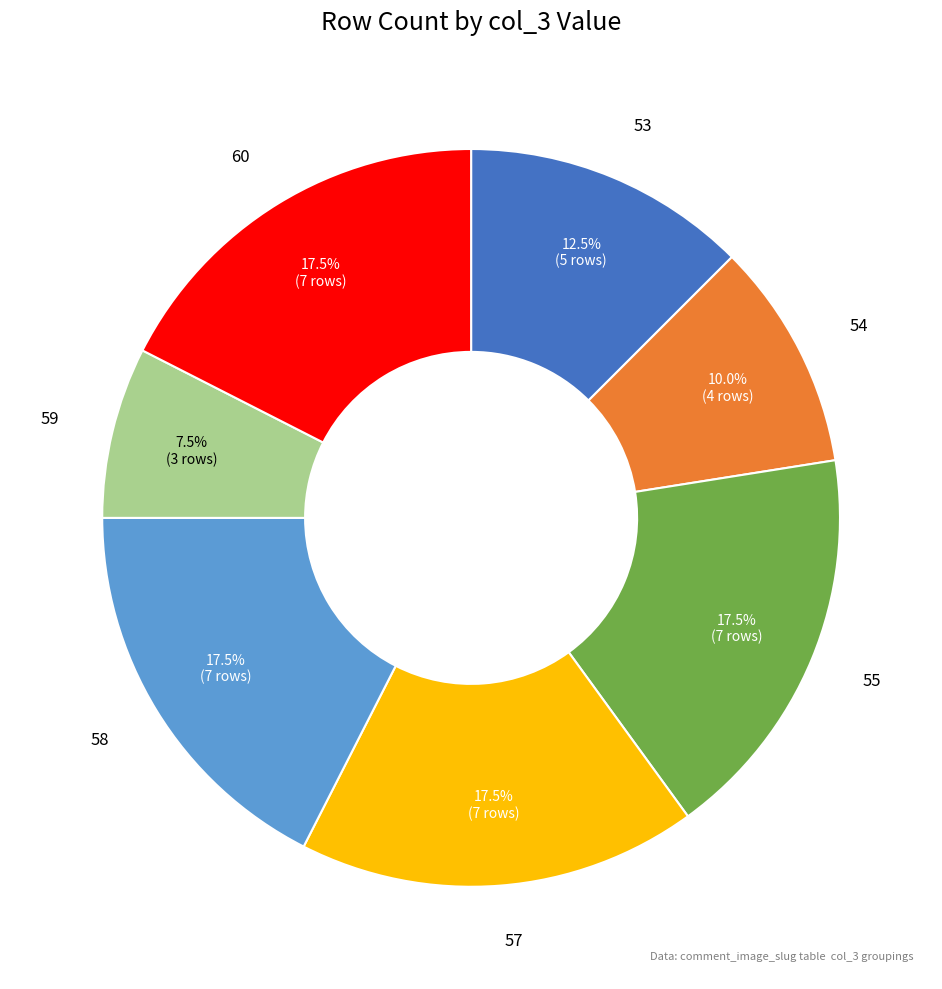

How many segments does this pie chart have?

7